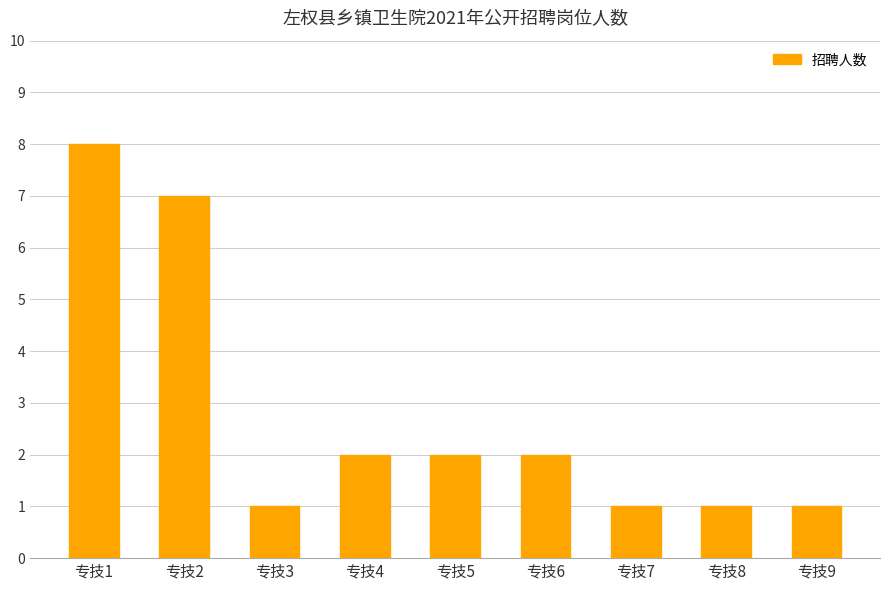

The chart shows a value of 7 at 专技2. True or false?

True